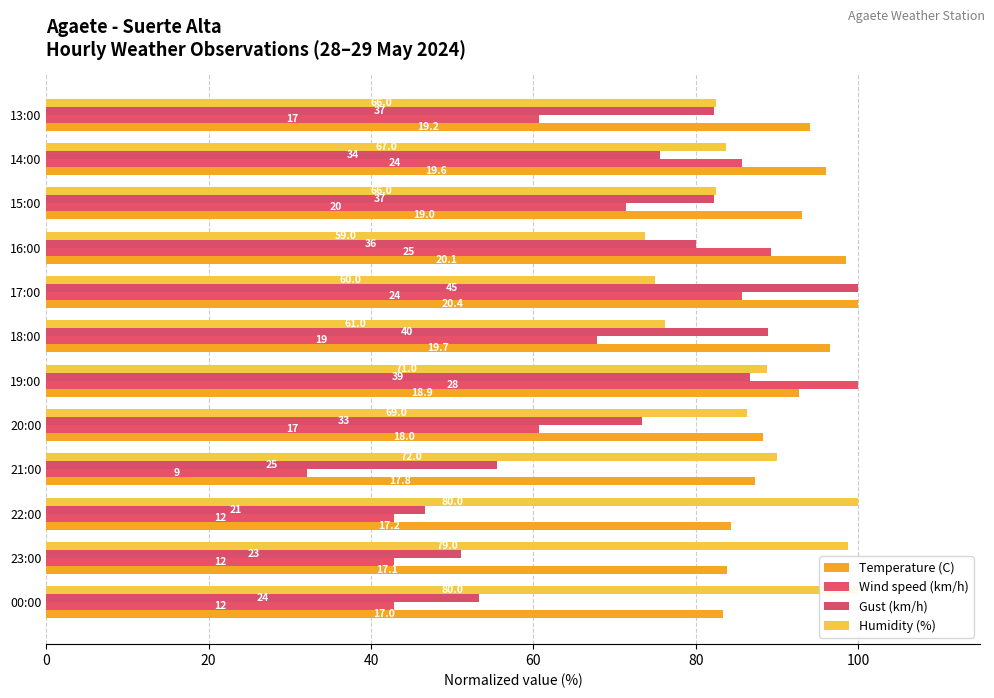

Is it true that Humidity (%) equals 54.6 at 22:00?

False